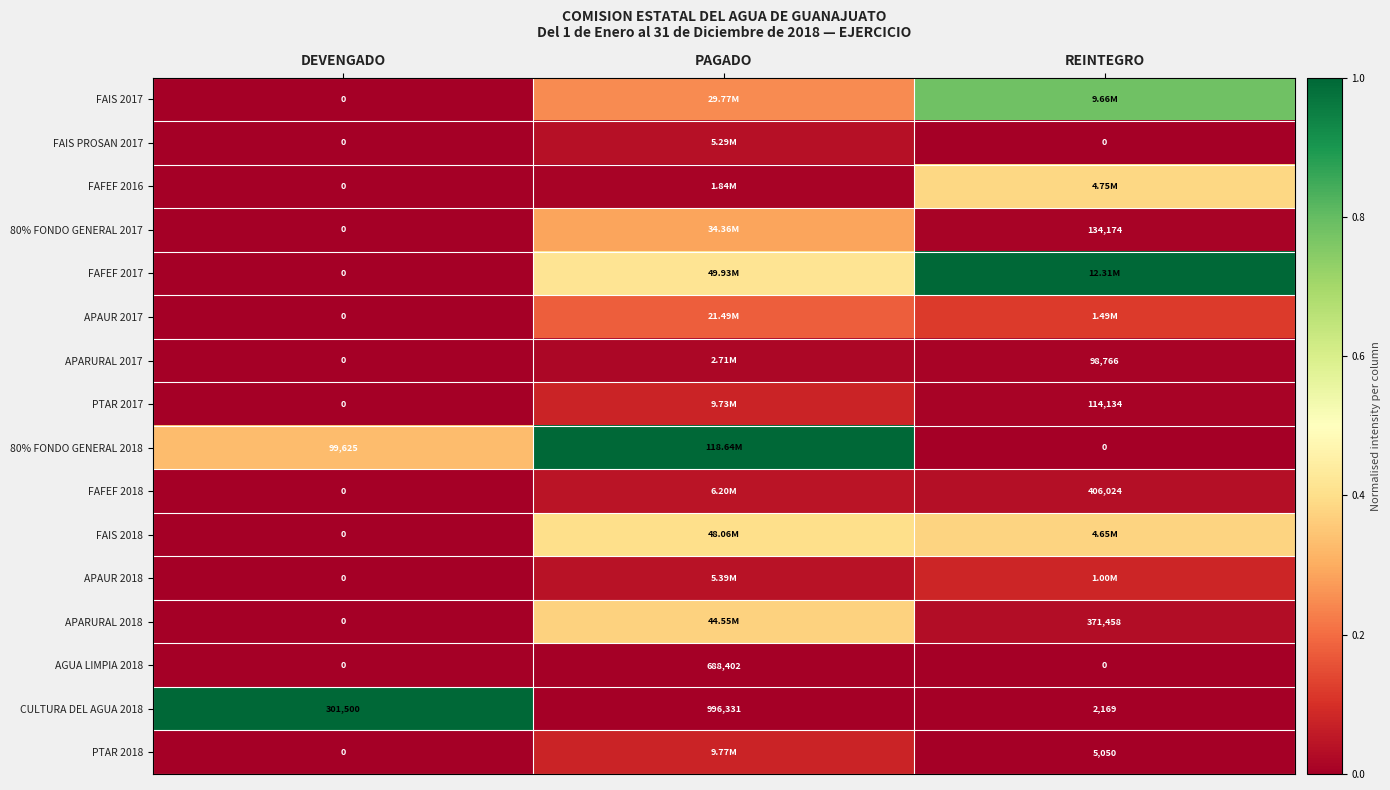

At how many categories does at least one series exceed 0?

3